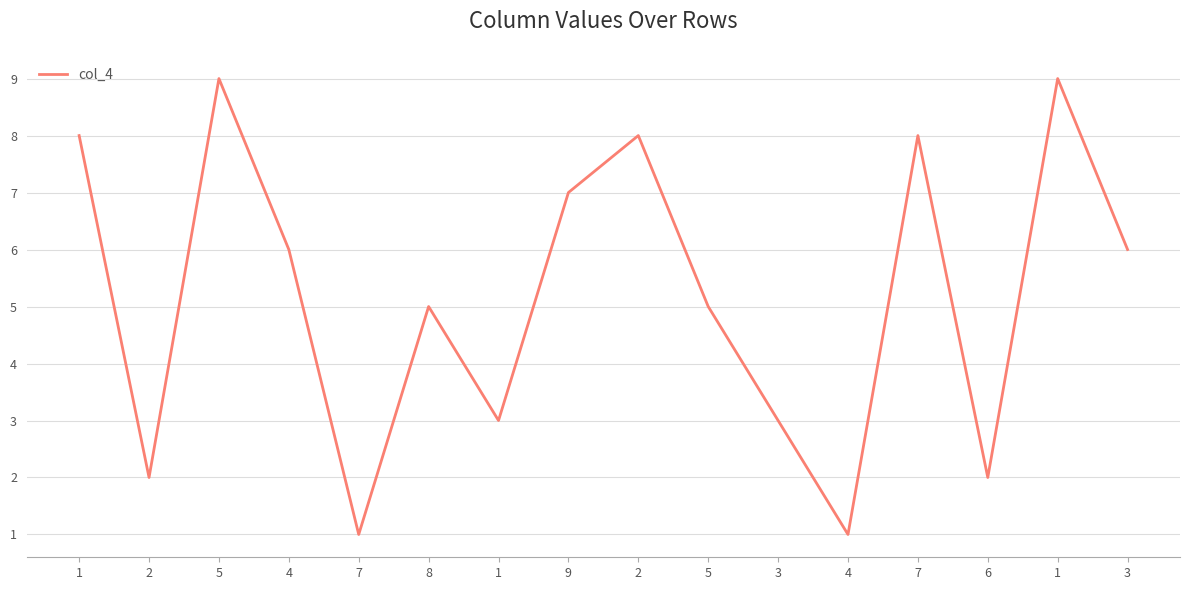

What is the difference between the maximum and minimum values?

8